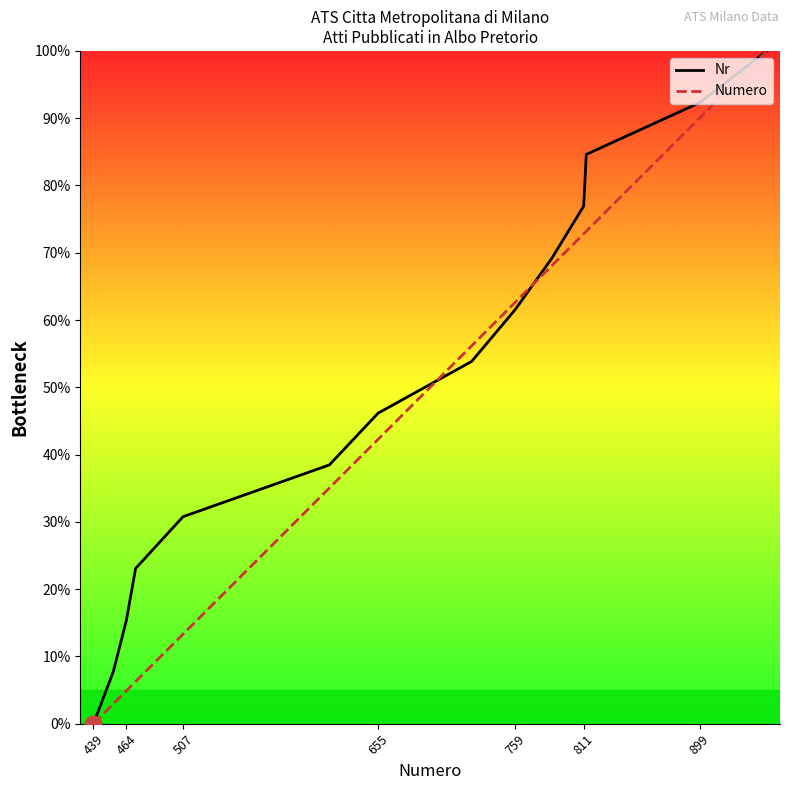

What is the difference between the highest and lowest values at 464?

10.5